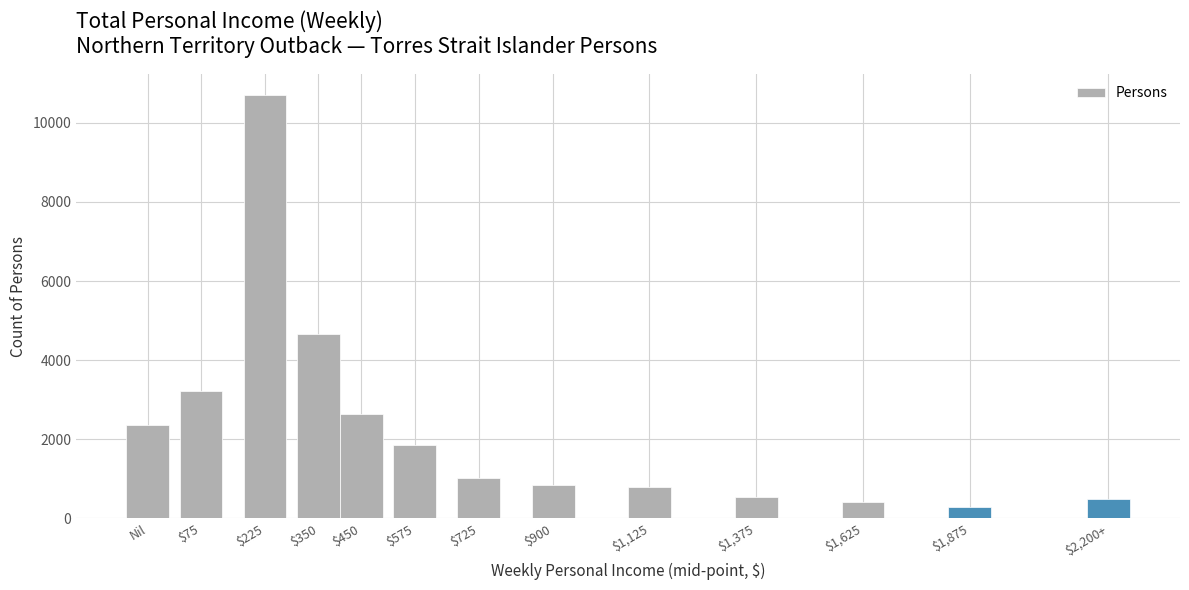

True or false: the data shows 2366 at Nil.

True